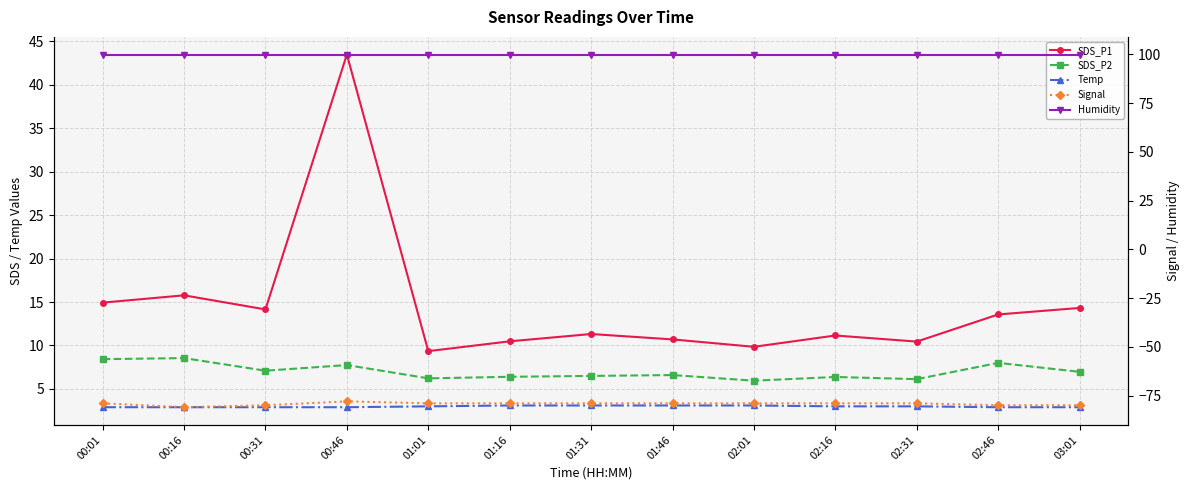

What is the value of the Humidity point at the 11th from the left?

99.9